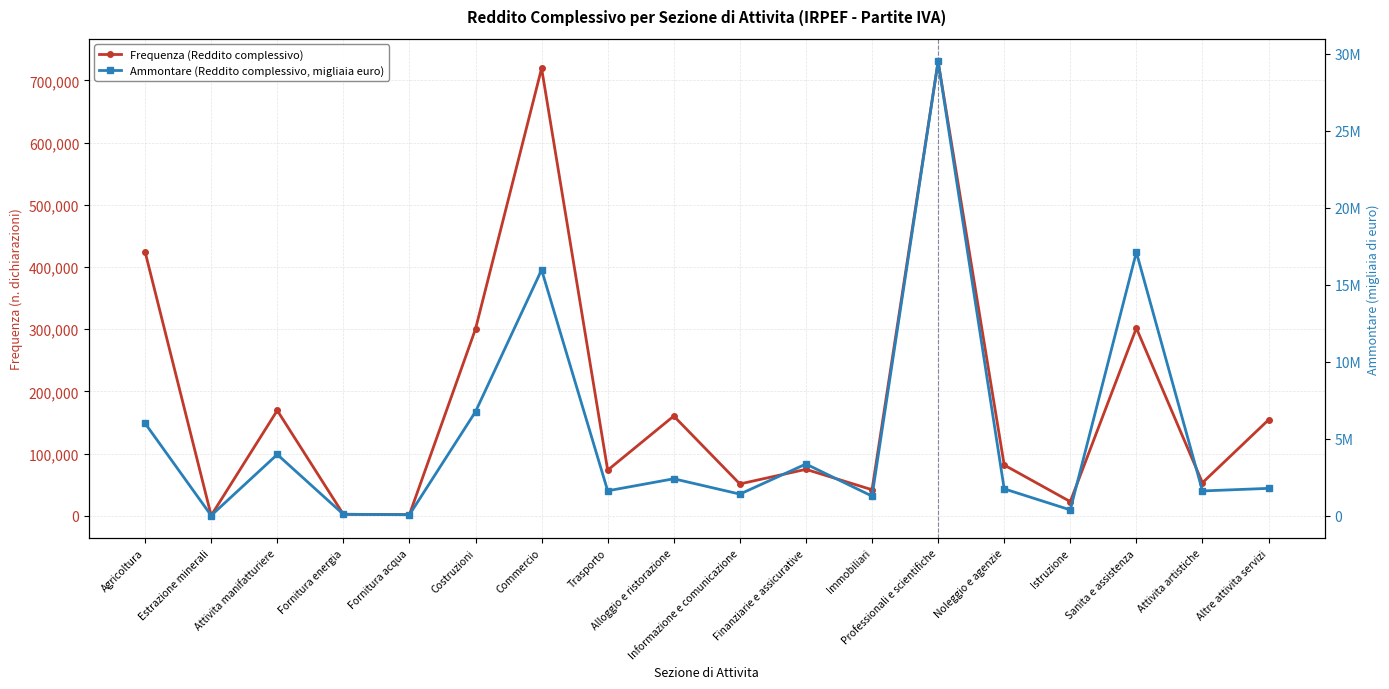

True or false: Frequenza (Reddito complessivo) and Ammontare (Reddito complessivo, migliaia euro) intersect in this chart.

False